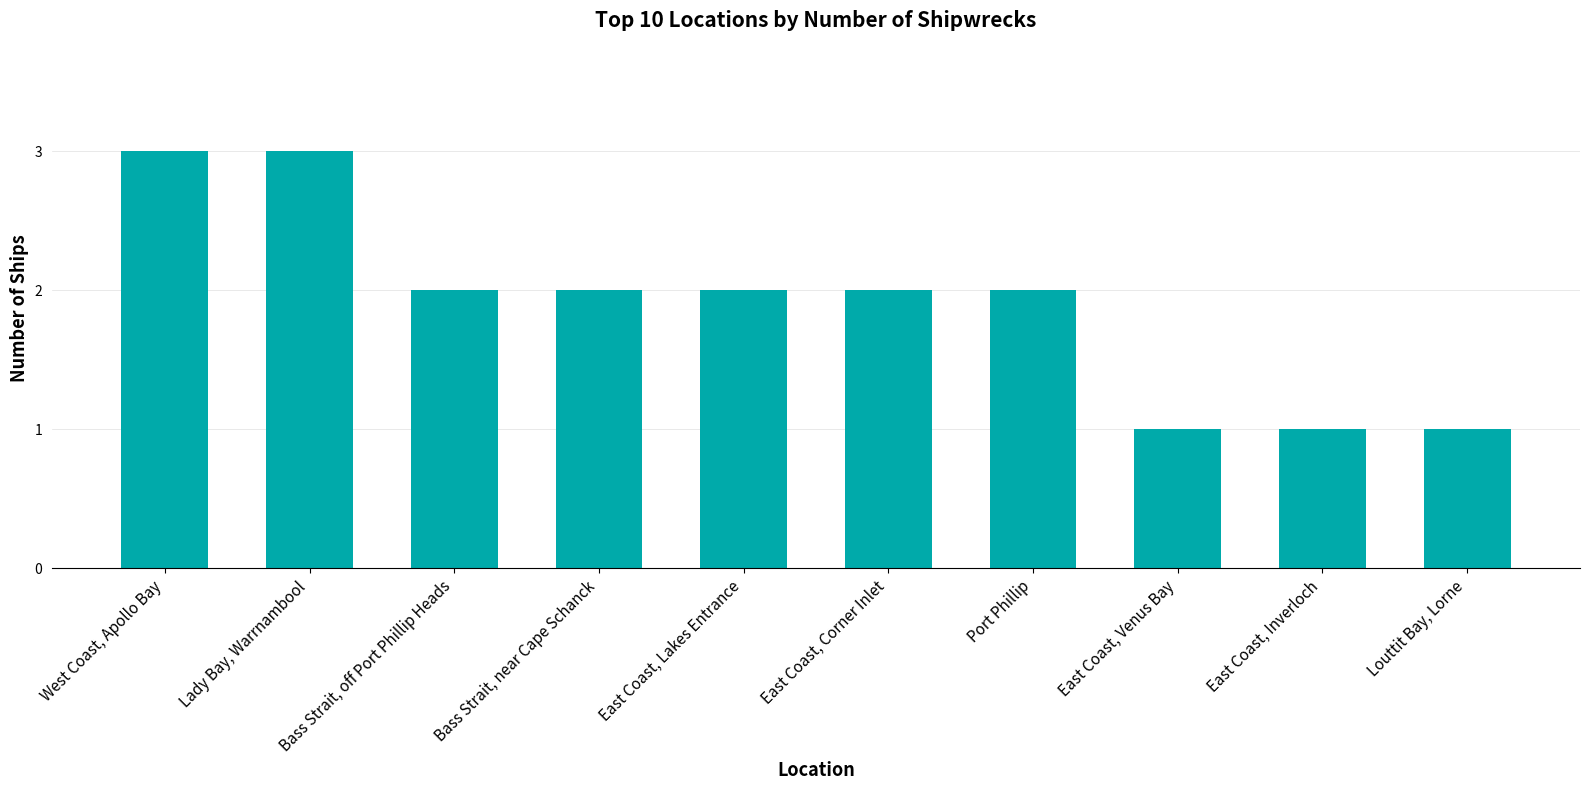

At which label does the data first exceed 2?

West Coast, Apollo Bay